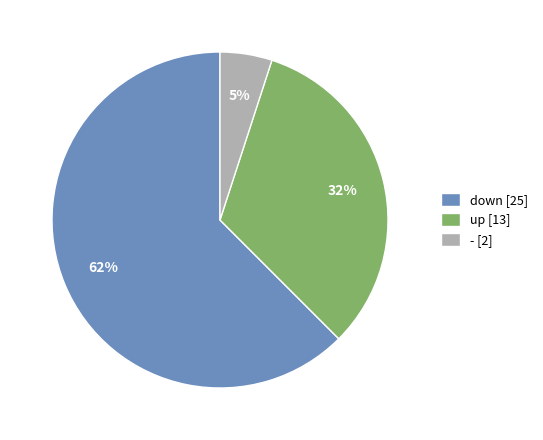

To the nearest percent, what is the average slice percentage?

33%